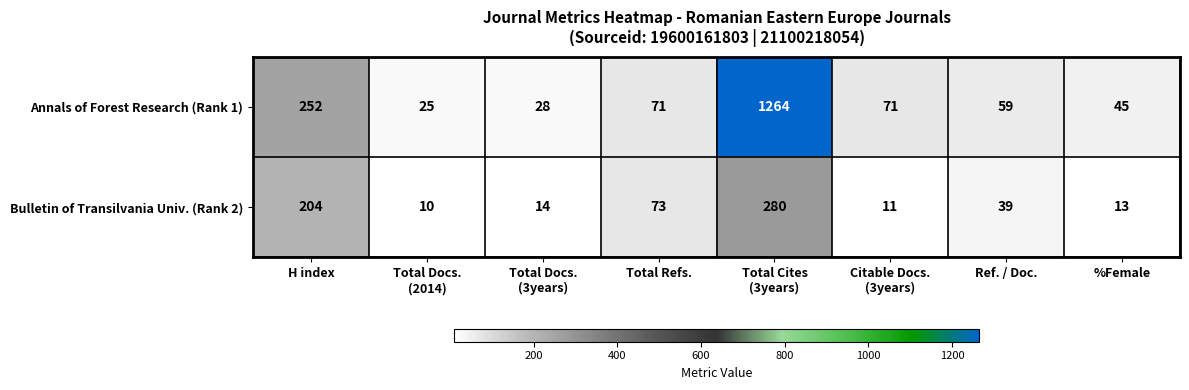

What is the average value of the Annals of Forest Research (Rank 1) series?

227